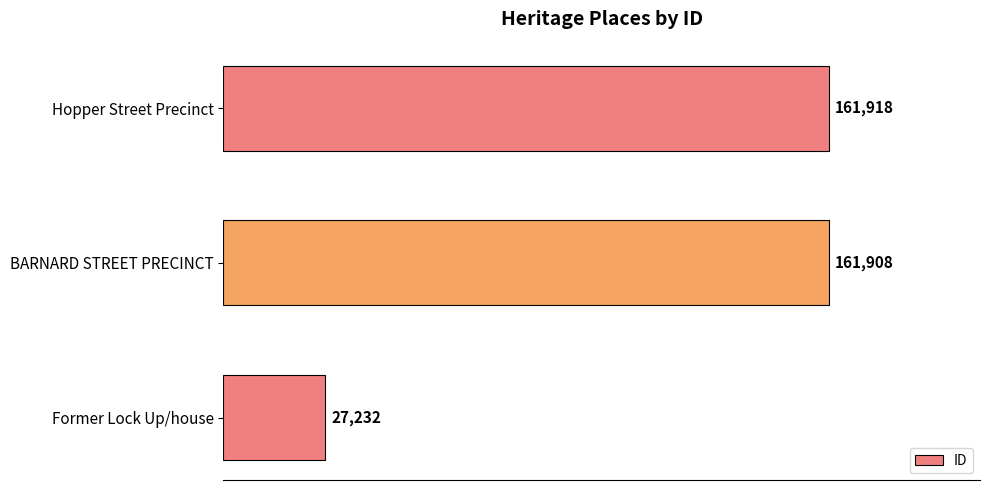

True or false: the data shows 27232 at Former Lock Up/house.

True